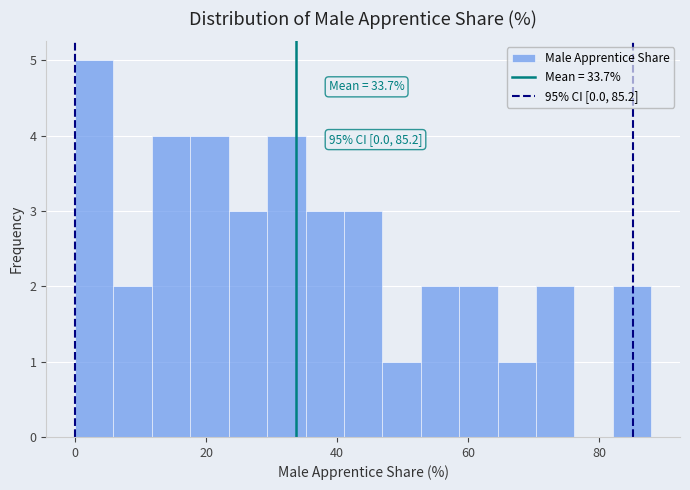

Around what value on the x-axis is the tallest bar? Give the approximate position of its centre, as read against the axis.

2